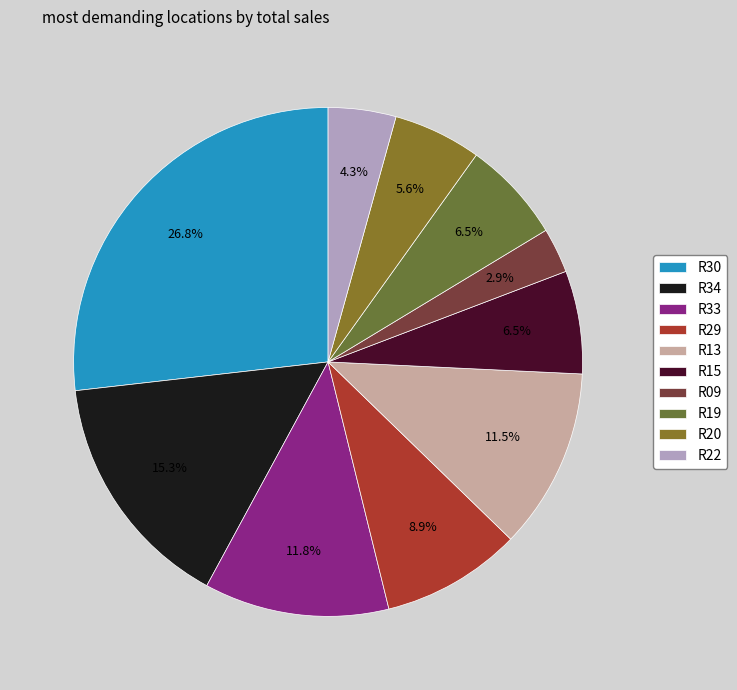

How many segments does this pie chart have?

10